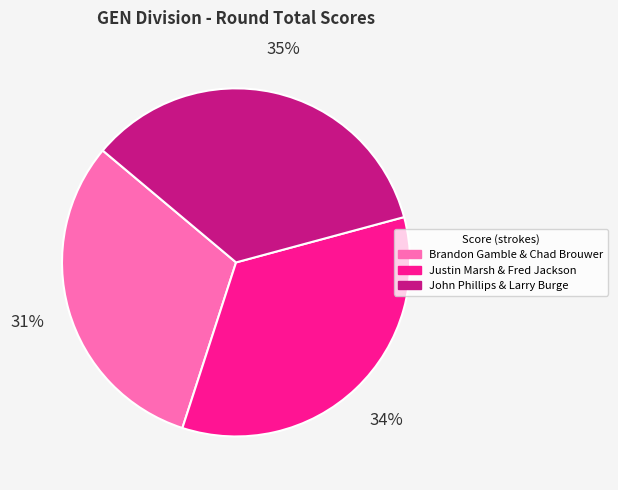

Which slice is the smallest?

Brandon Gamble & Chad Brouwer